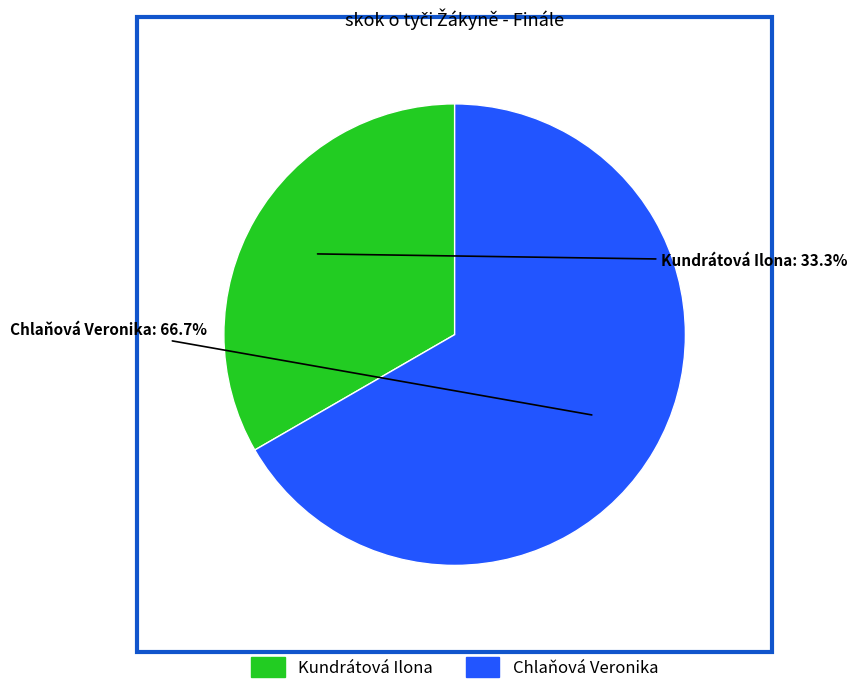

To the nearest percent, what is the difference between the Kundrátová Ilona and Chlaňová Veronika slice percentages?

33%